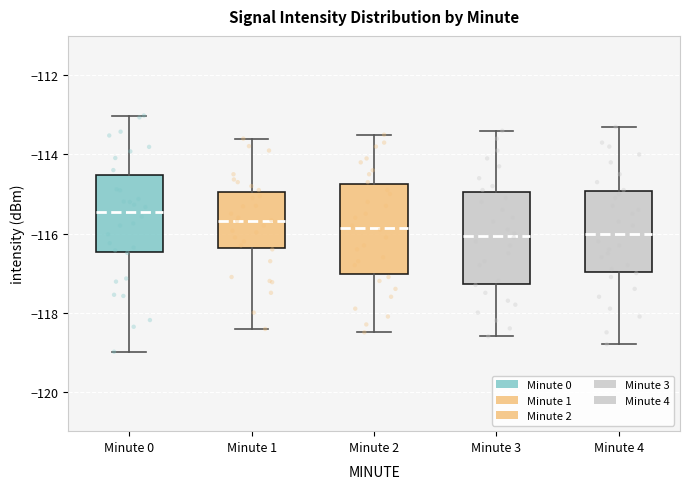

Reading left to right, read every box against the y-axis: the position of its median line, the range the box covers, and the ends of its whiskers. The values are not printed on the chart, so give them approximately, as read against the axis.

Minute 0: median -115.4, box -116.4 to -114.6, whiskers -119.0 to -113.0
Minute 1: median -115.6, box -116.4 to -115.0, whiskers -118.4 to -113.6
Minute 2: median -115.8, box -117.0 to -114.8, whiskers -118.4 to -113.4
Minute 3: median -116.0, box -117.2 to -115.0, whiskers -118.6 to -113.4
Minute 4: median -116.0, box -117.0 to -115.0, whiskers -118.8 to -113.2